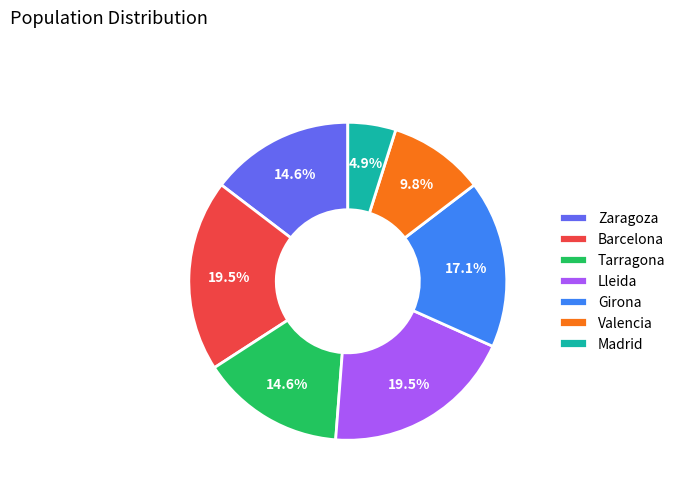

To the nearest percent, what portion does Zaragoza represent?

15%